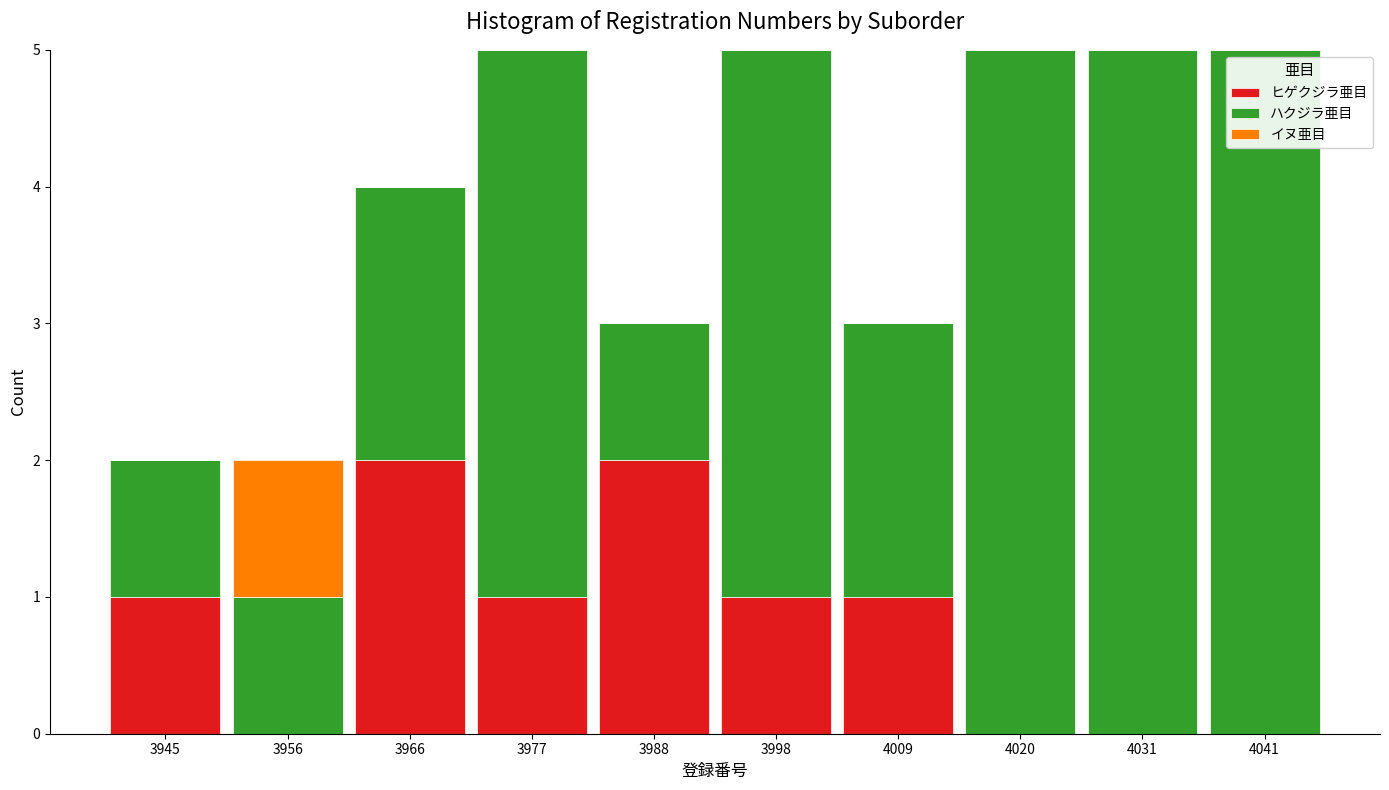

Reading left to right, transcribe the values for ヒゲクジラ亜目.

3945=1	3956=0	3966=2	3977=1	3988=2	3998=1	4009=1	4020=0	4031=0	4041=0